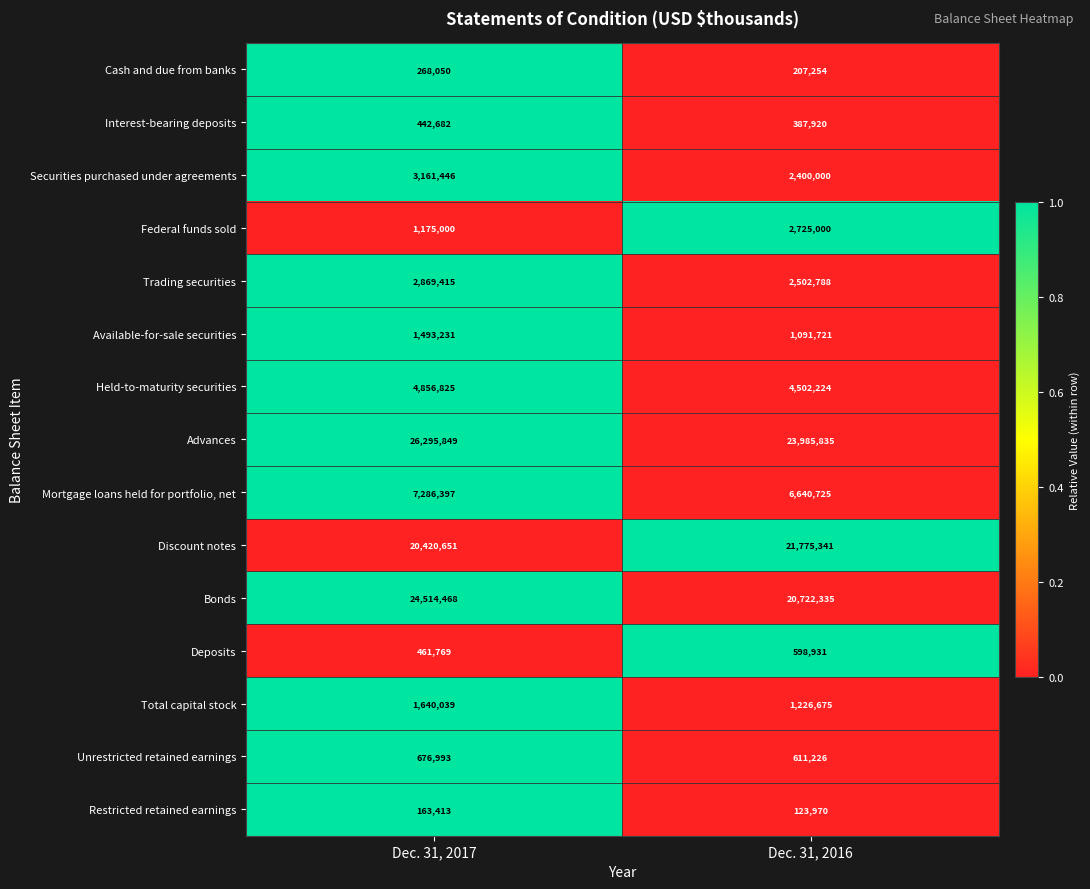

What is the sum of the Securities purchased under agreements values at Dec. 31, 2017 and Dec. 31, 2016?

5561446